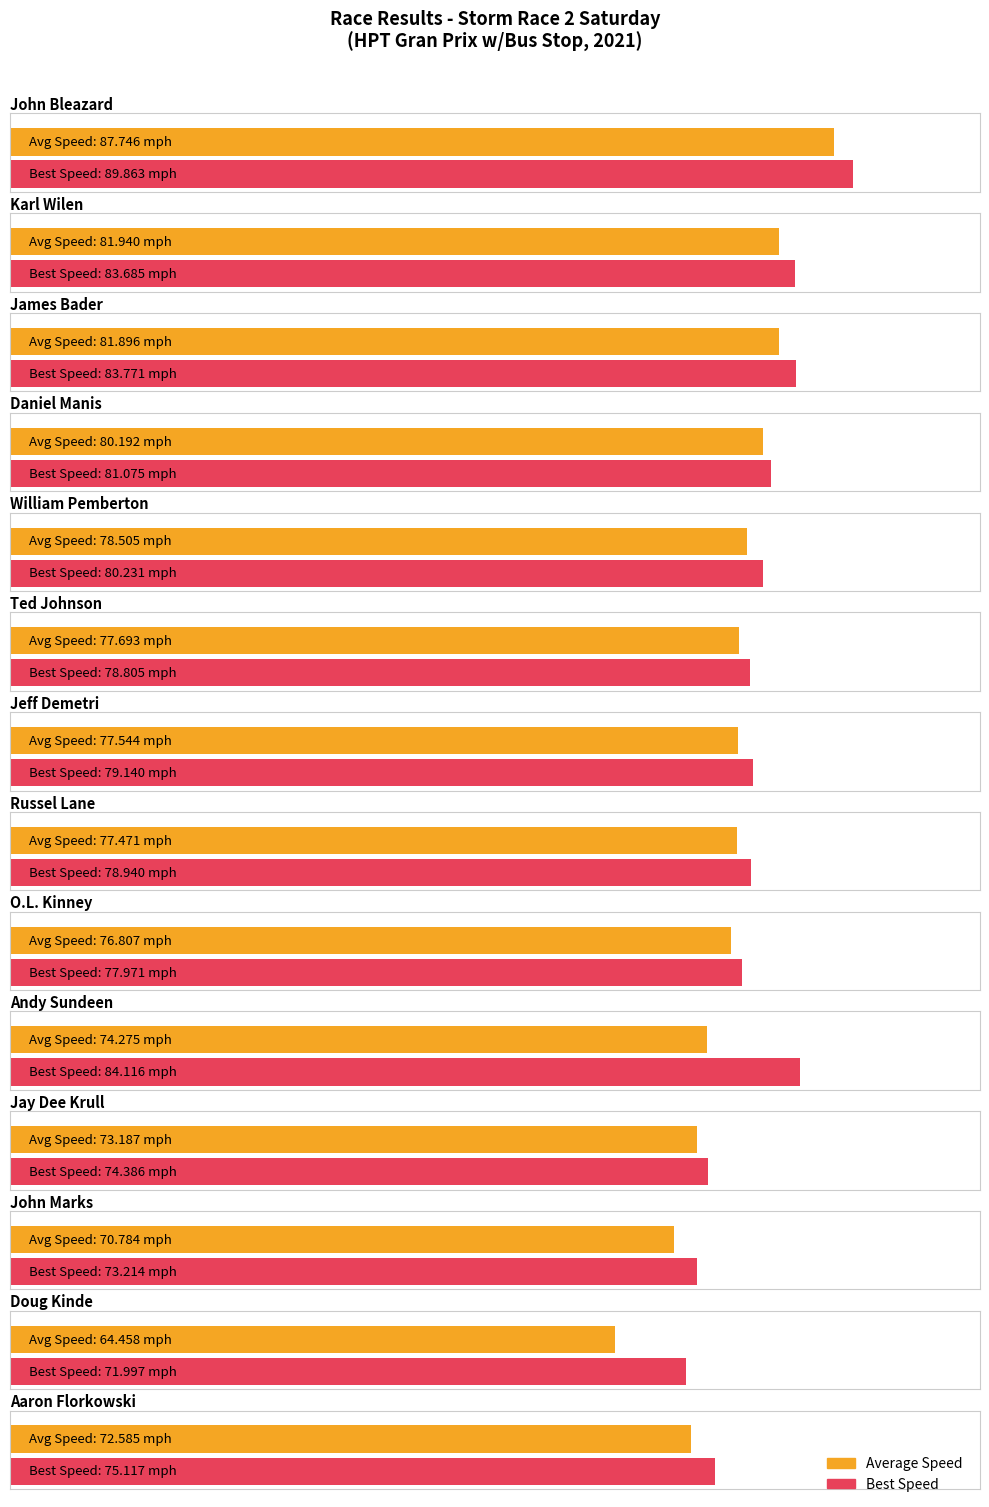

True or false: Total Time has a value of 1997.9 at Russel Lane.

False